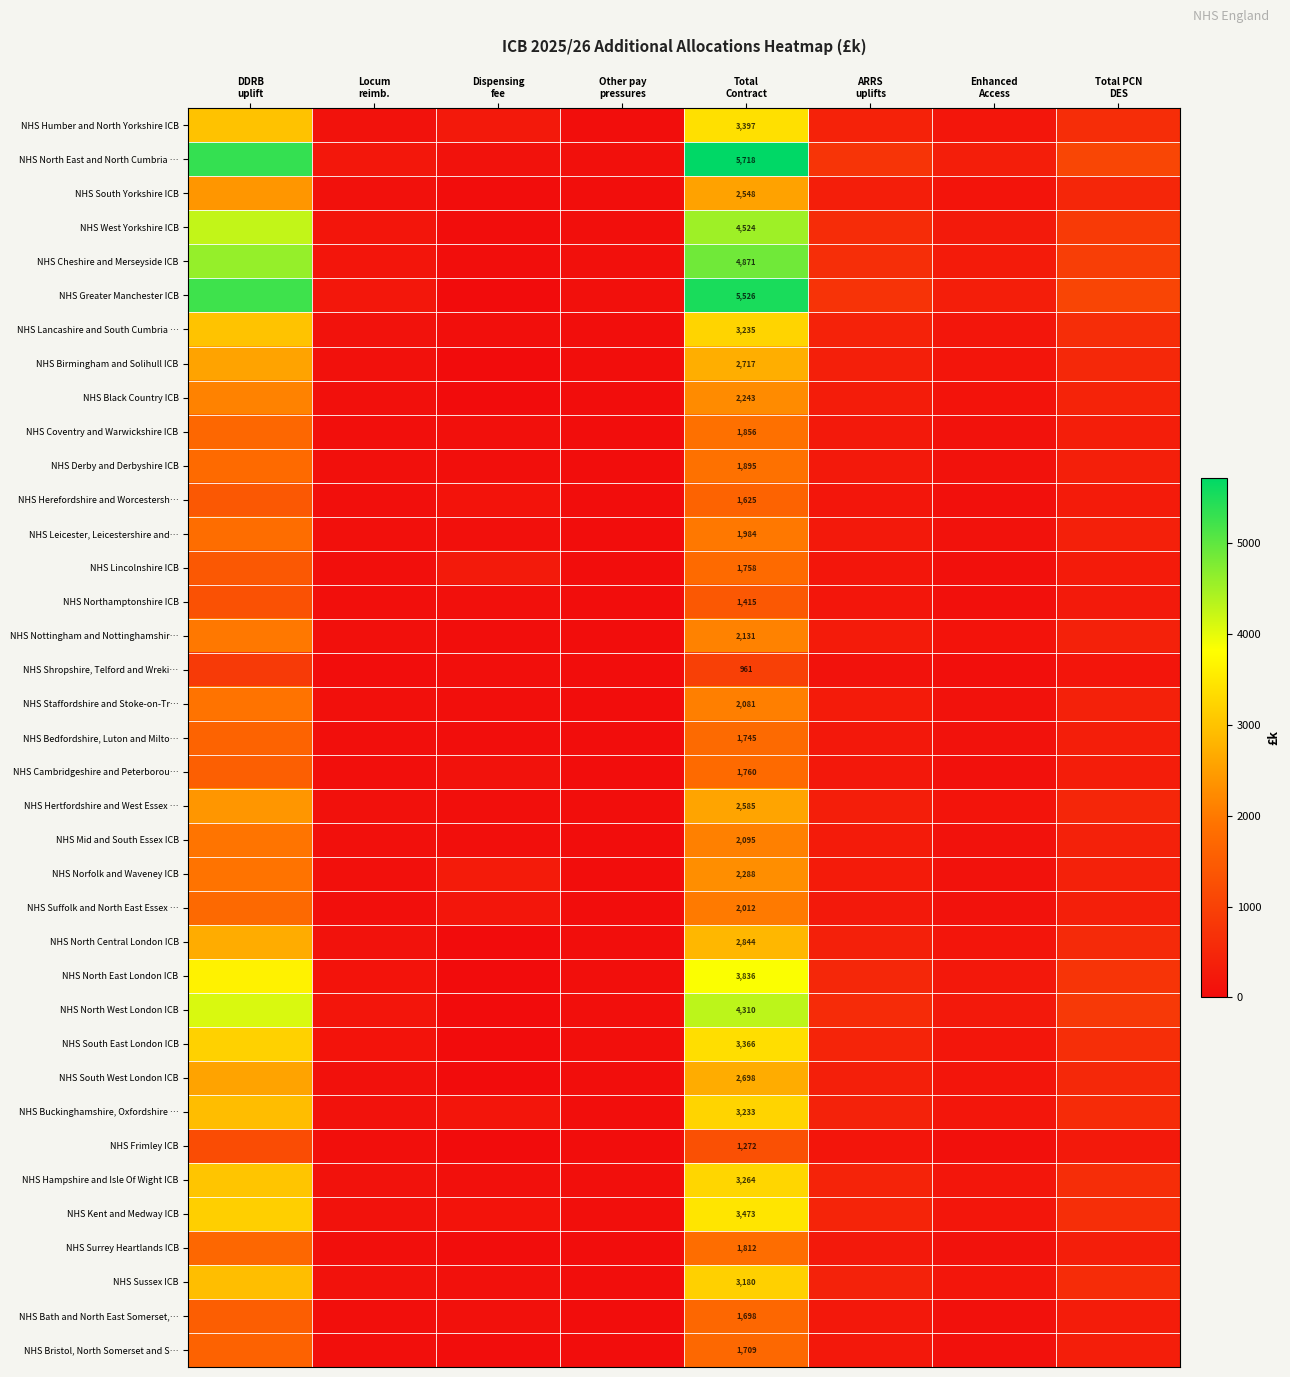

At how many categories does at least one series exceed 1944?

2